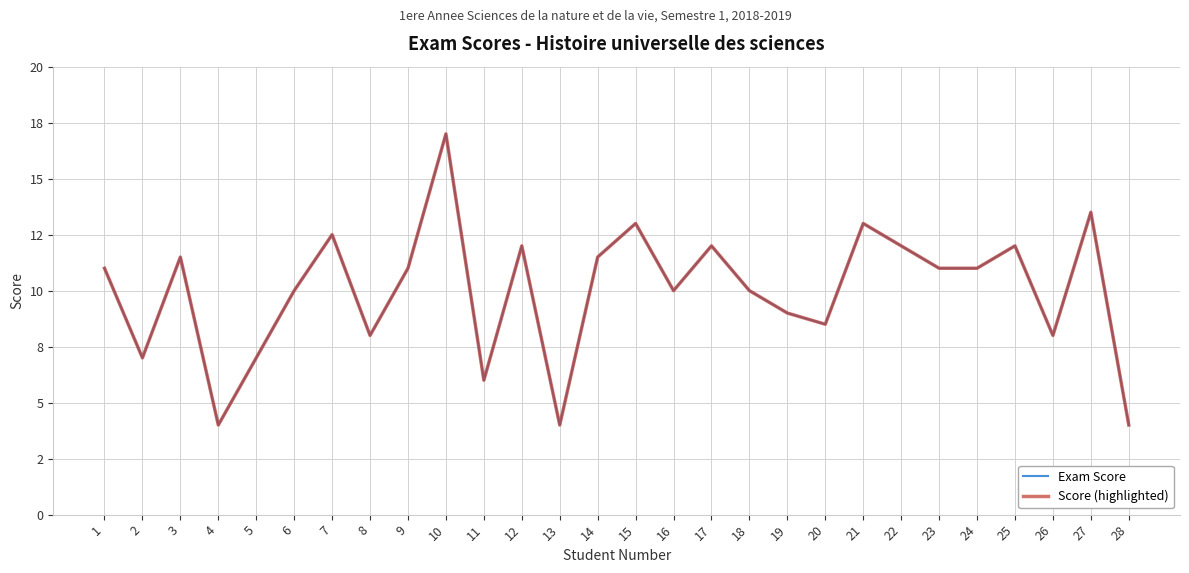

Does the chart have visible grid lines?

Yes